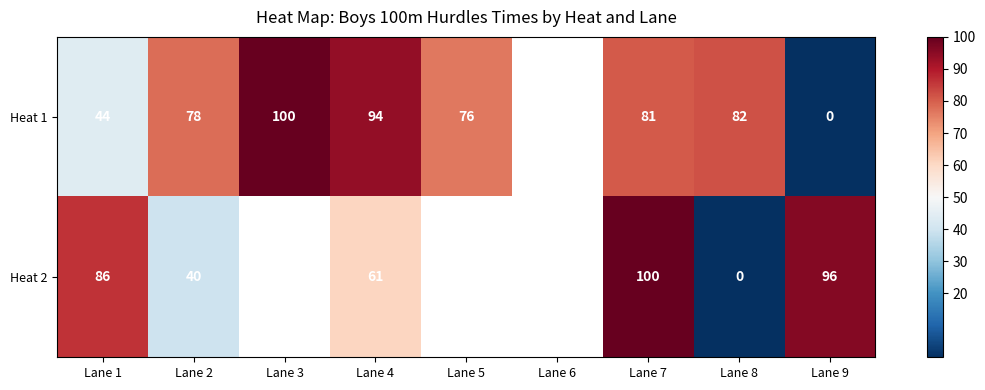

Is the value of Heat 1 at Lane 7 greater than the value of Heat 2 at Lane 7?

No